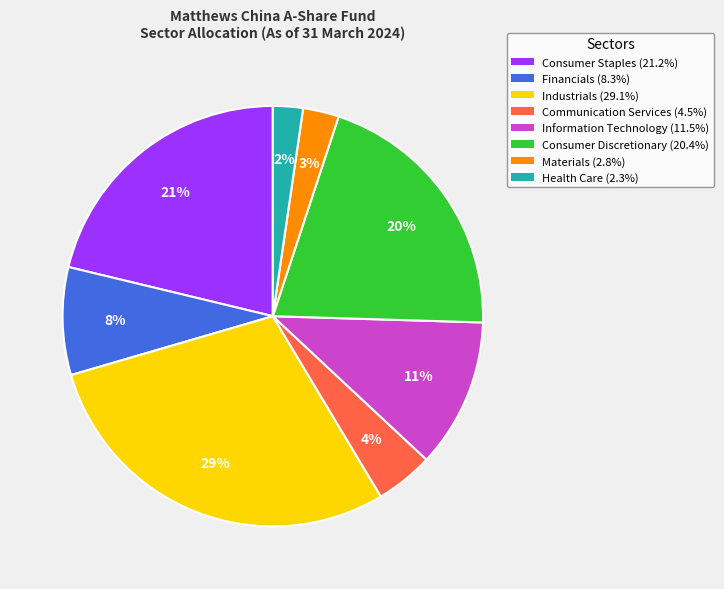

Which has a higher value, Materials or Industrials?

Industrials